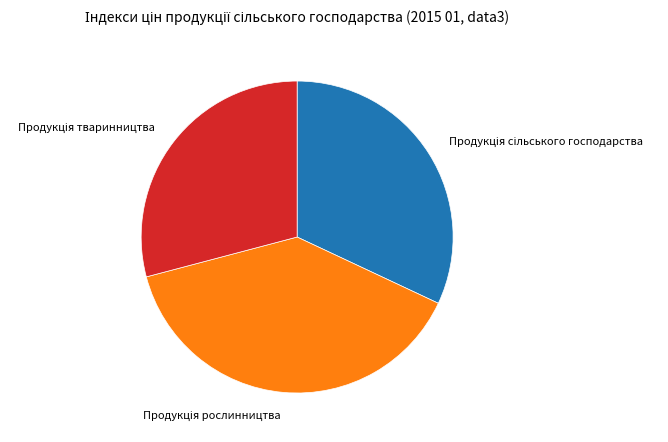

Is there any slice that represents more than half of the pie?

No